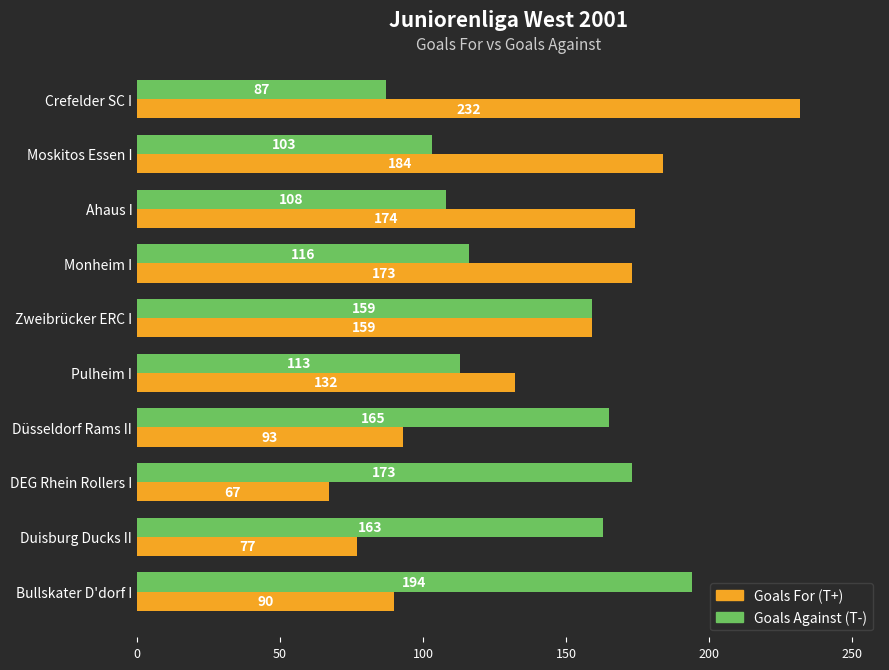

What is the spread (max minus min) of values at Duisburg Ducks II?

86